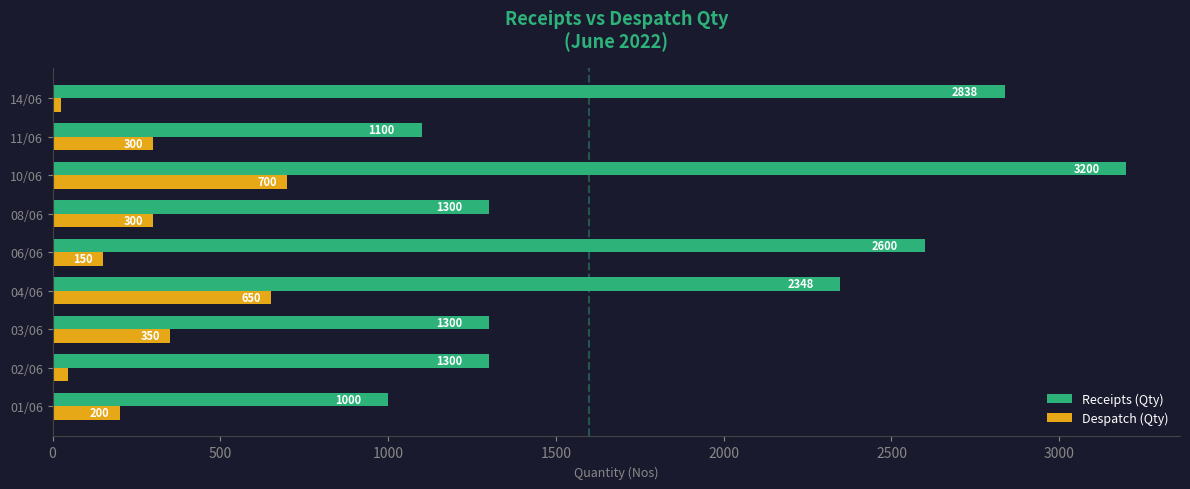

The value of Receipts (Qty) at 14/06 is 2838. True or false?

True